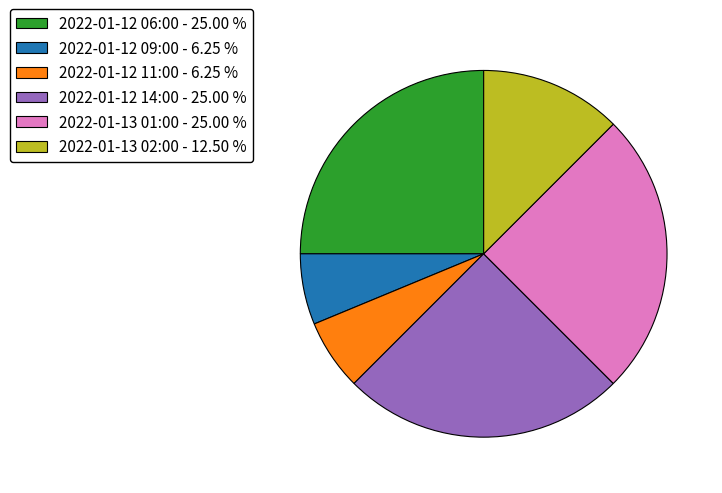

Is the sum of 2022-01-12 11:00 and 2022-01-13 02:00 greater than half?

No